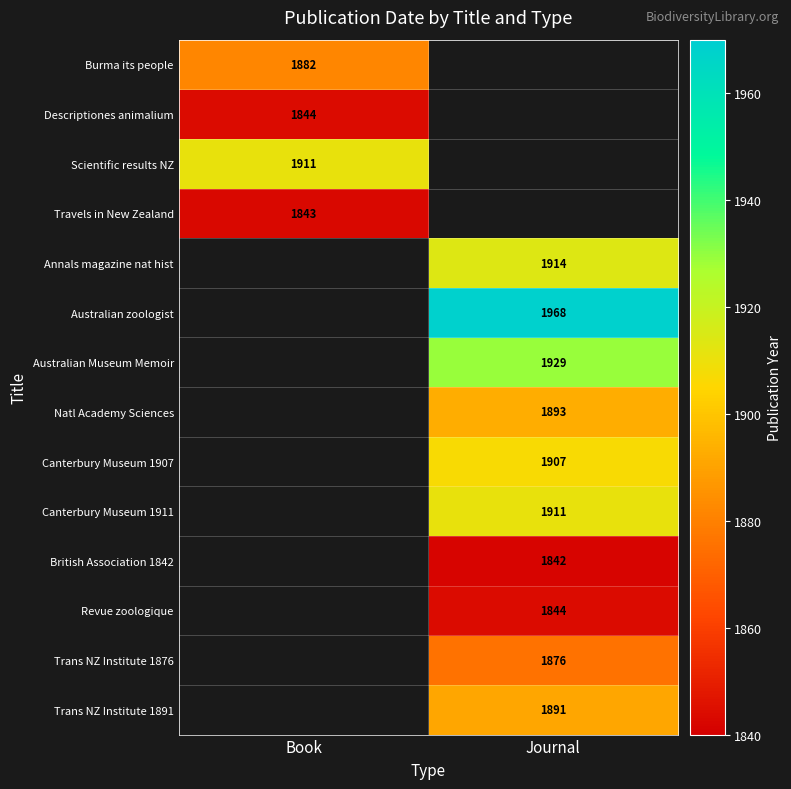

What is the difference between the highest and lowest values at Book?

68.0